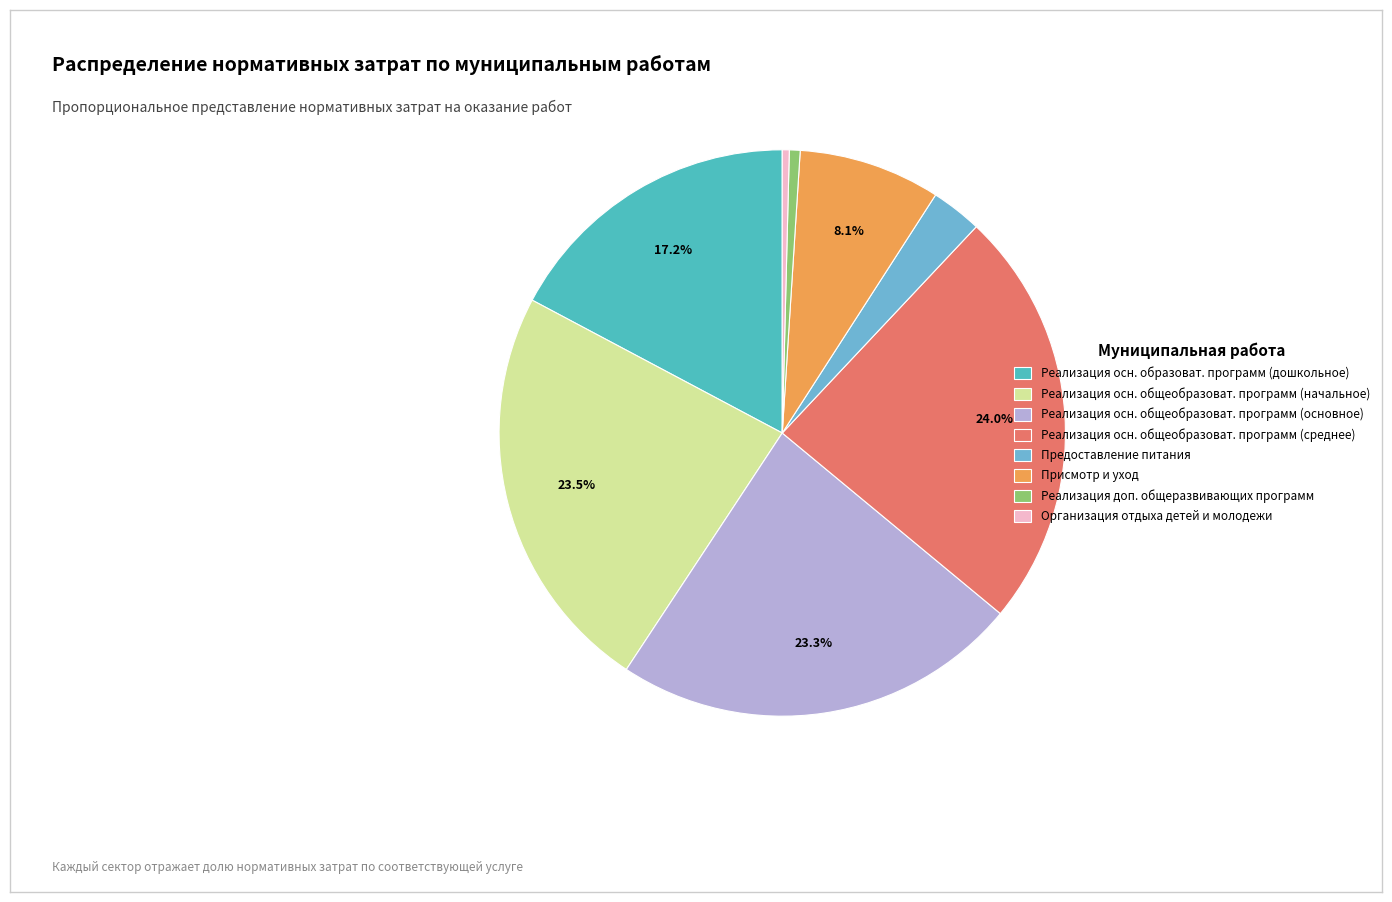

Is Присмотр и уход the majority of the pie?

No